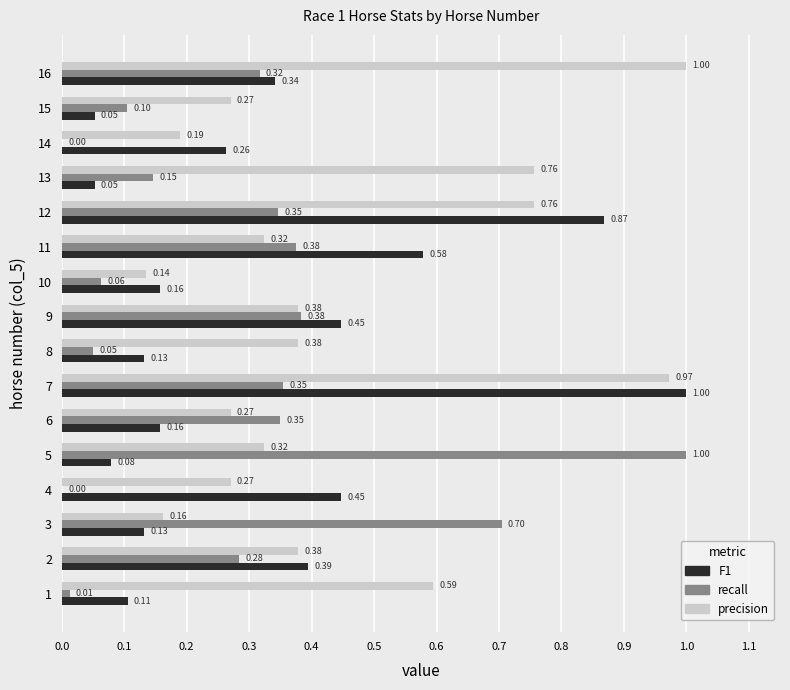

What is the total value across all series at 14?

0.5